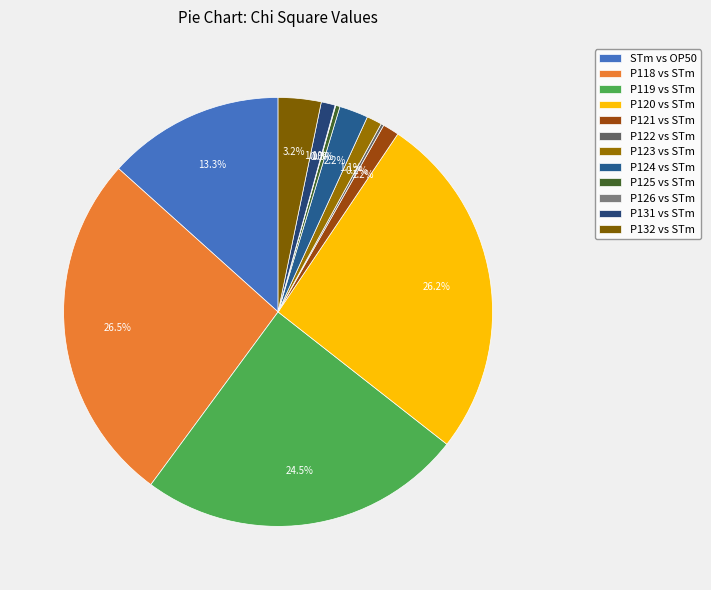

Does P118 vs STm represent more than half of the total?

No